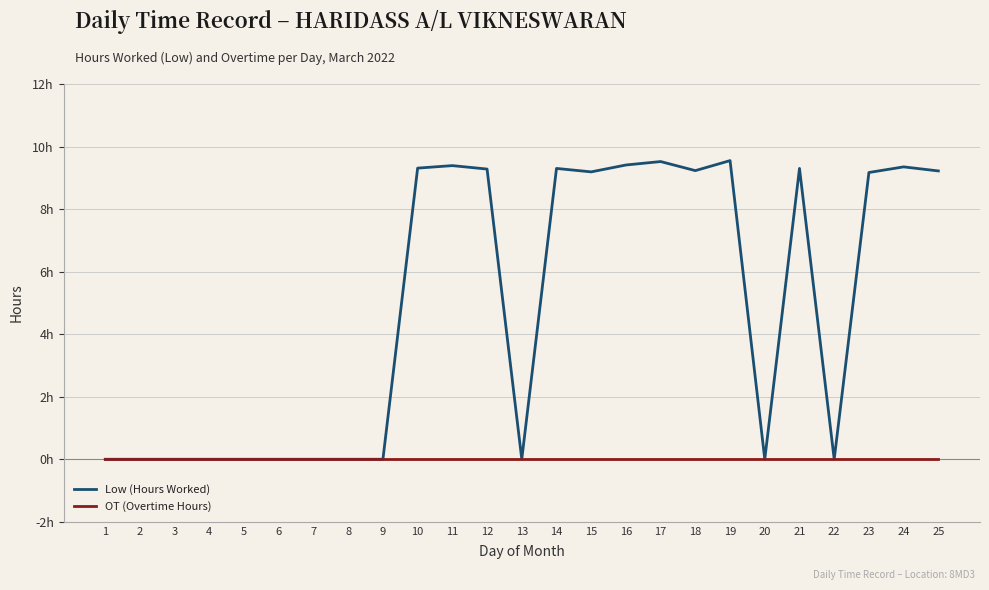

What are all the series names shown in the legend?

Low (Hours Worked), OT (Overtime Hours)